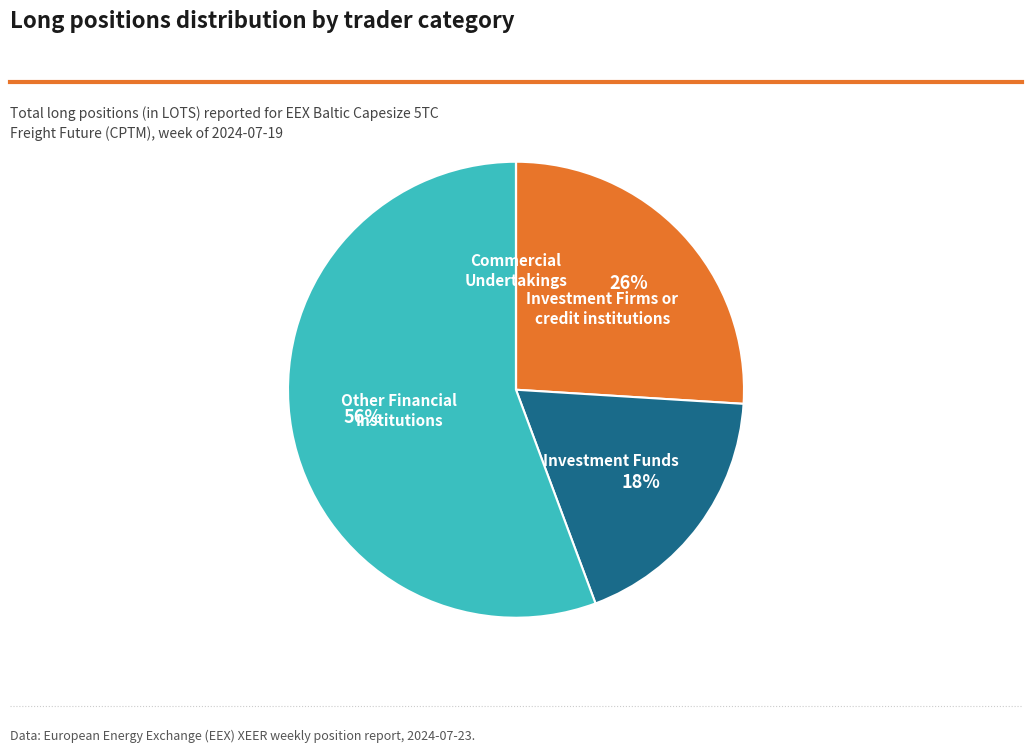

Does any single category account for the majority?

Yes